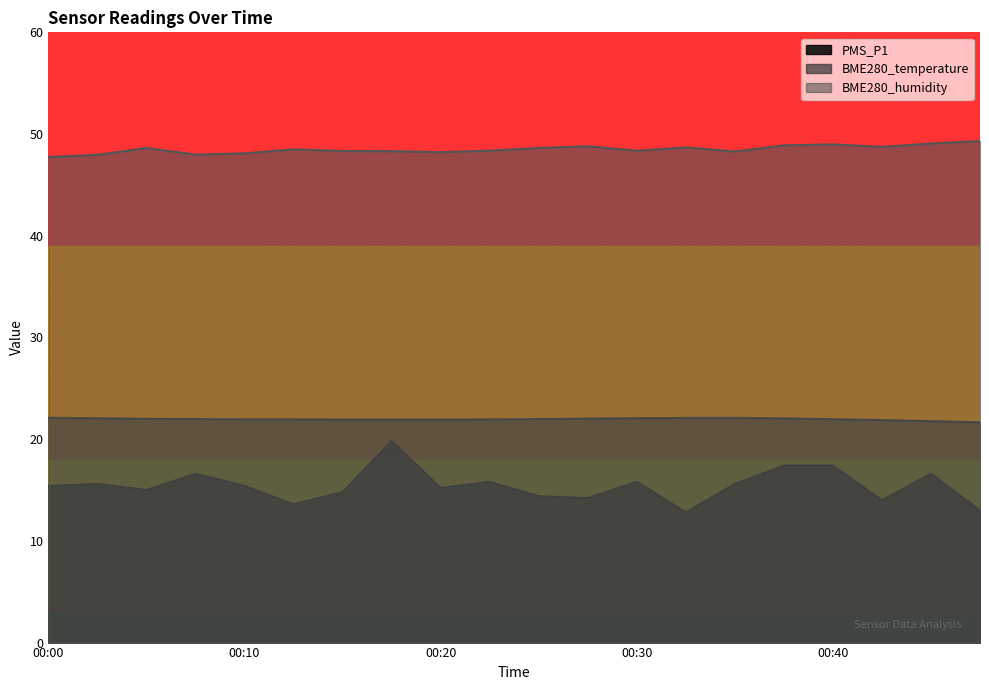

List the labels in order of BME280_humidity value, smallest first.

00:00, 00:03, 00:08, 00:10, 00:20, 00:35, 00:18, 00:15, 00:30, 00:23, 00:13, 00:06, 00:25, 00:33, 00:43, 00:28, 00:38, 00:40, 00:45, 00:48